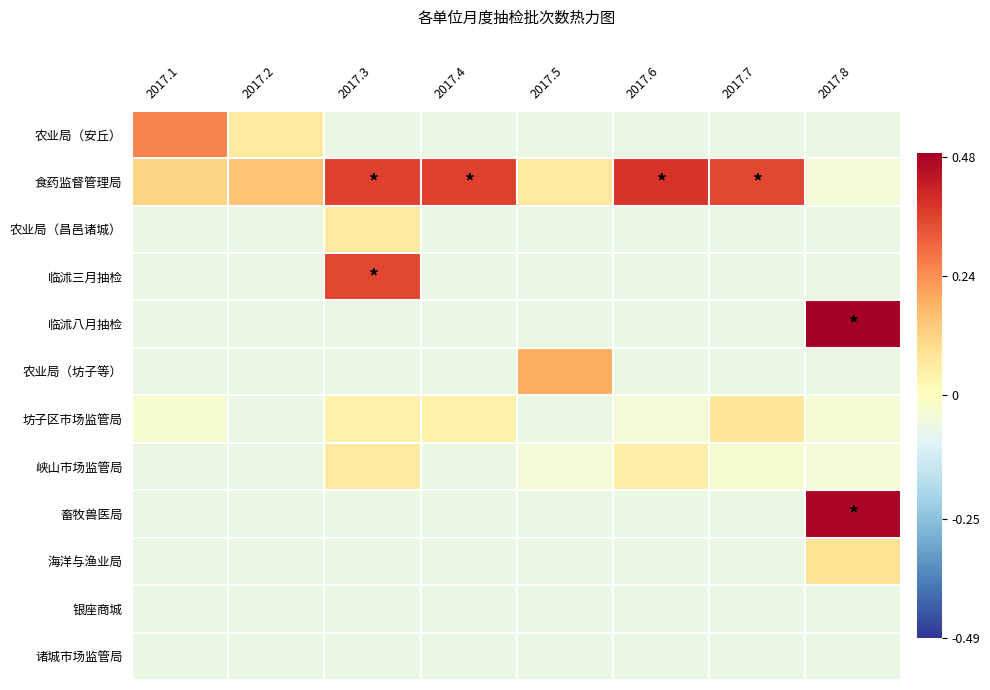

At how many categories does at least one series exceed 0?

8